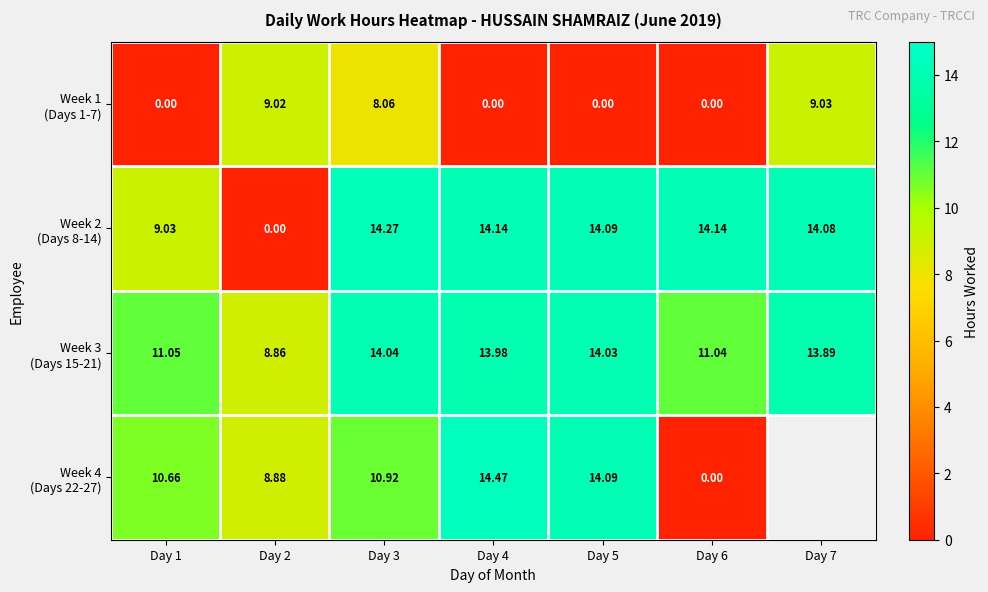

At which category is the sum across all series the highest?

Day 3